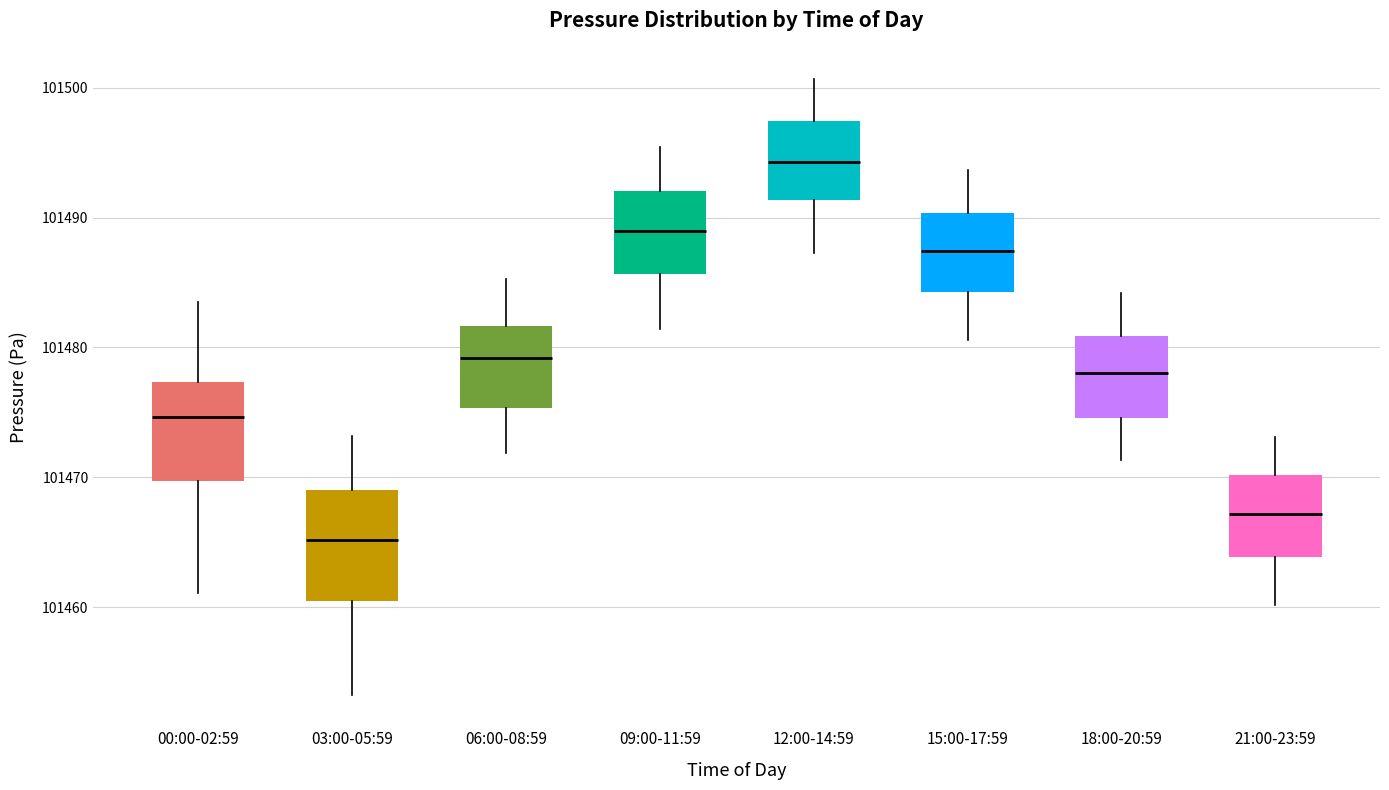

Reading left to right, read every box against the y-axis: the position of its median line, the range the box covers, and the ends of its whiskers. The values are not printed on the chart, so give them approximately, as read against the axis.

00:00-02:59: median 101475, box 101470 to 101477, whiskers 101461 to 101484
03:00-05:59: median 101465, box 101460 to 101469, whiskers 101453 to 101473
06:00-08:59: median 101479, box 101475 to 101482, whiskers 101472 to 101485
09:00-11:59: median 101489, box 101486 to 101492, whiskers 101481 to 101495
12:00-14:59: median 101494, box 101491 to 101497, whiskers 101487 to 101501
15:00-17:59: median 101487, box 101484 to 101490, whiskers 101481 to 101494
18:00-20:59: median 101478, box 101475 to 101481, whiskers 101471 to 101484
21:00-23:59: median 101467, box 101464 to 101470, whiskers 101460 to 101473